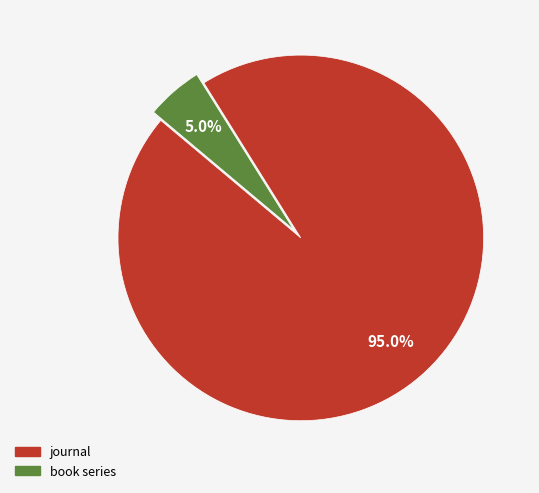

To the nearest percent, what is the combined percentage of journal and book series?

100%